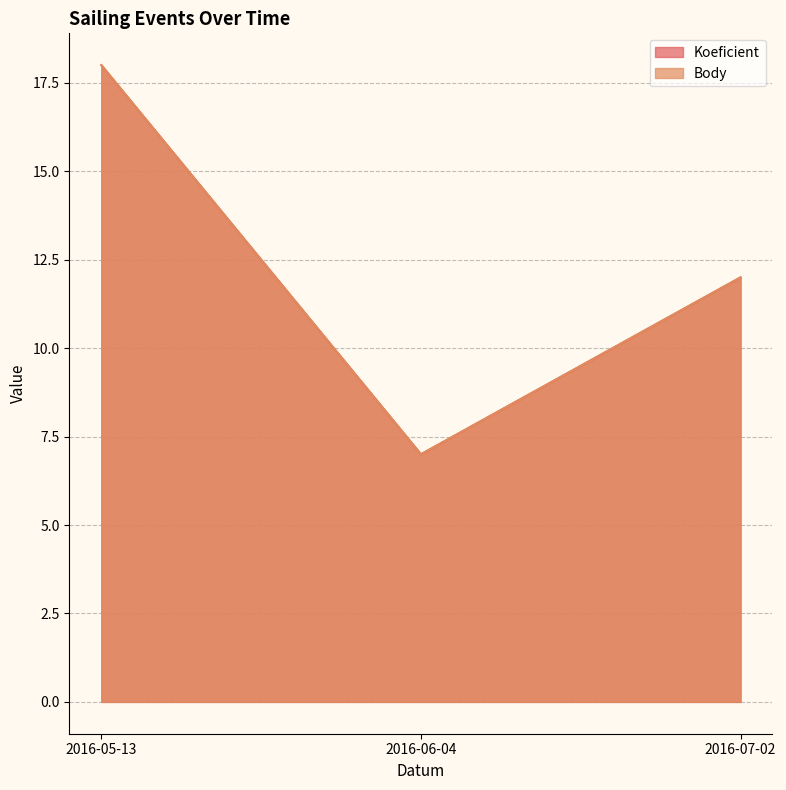

List the series in order of their peak value, highest first.

Koeficient, Body